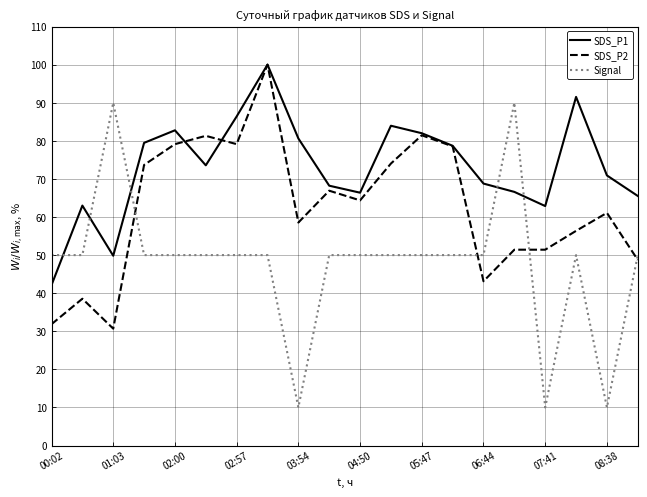

How many times do SDS_P1 and Signal cross each other?

5